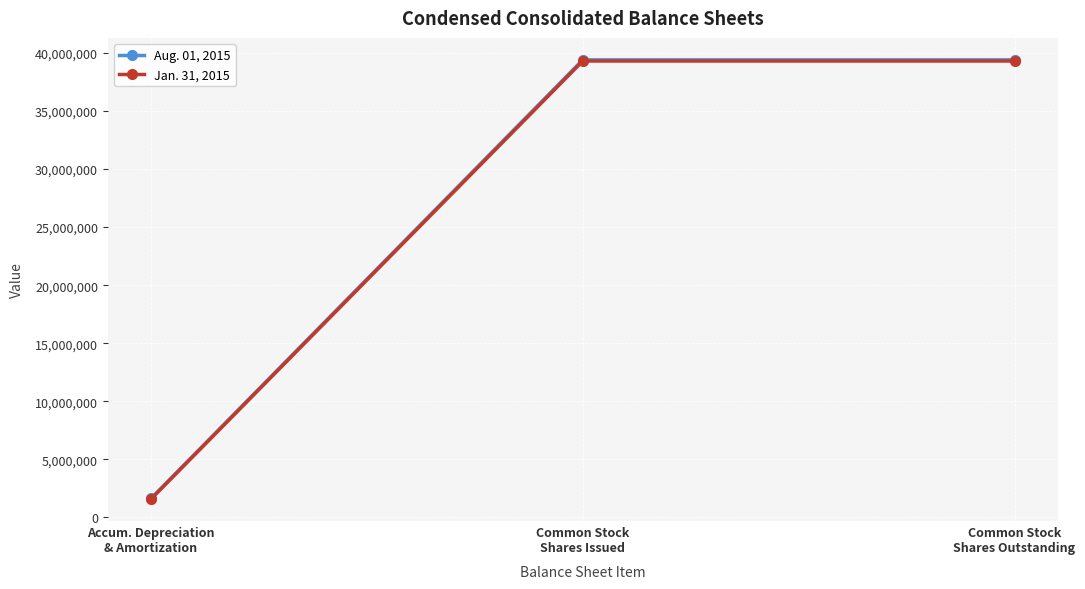

The Aug. 01, 2015 series shows 39400000 at Common Stock
Shares Outstanding. True or false?

True